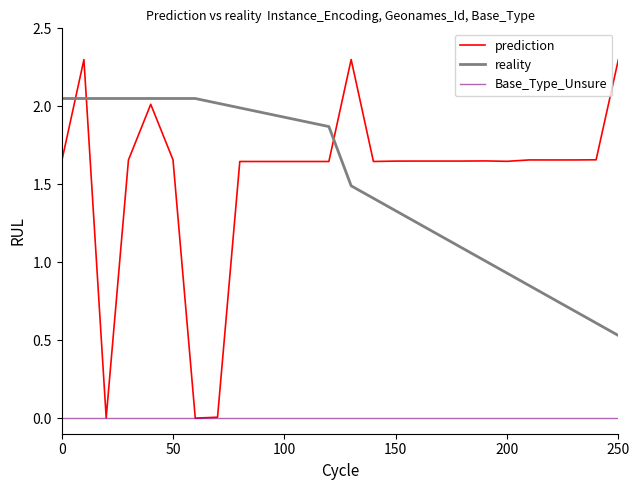

How many intersections are there between reality and prediction?

3